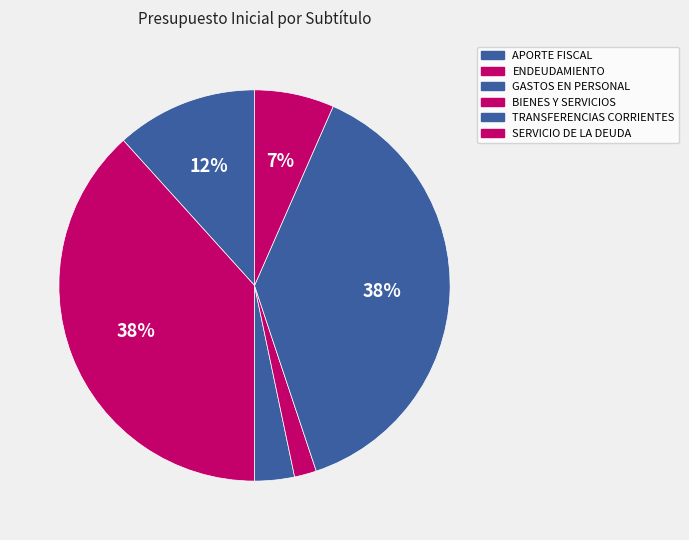

What is the largest slice in the pie chart?

ENDEUDAMIENTO